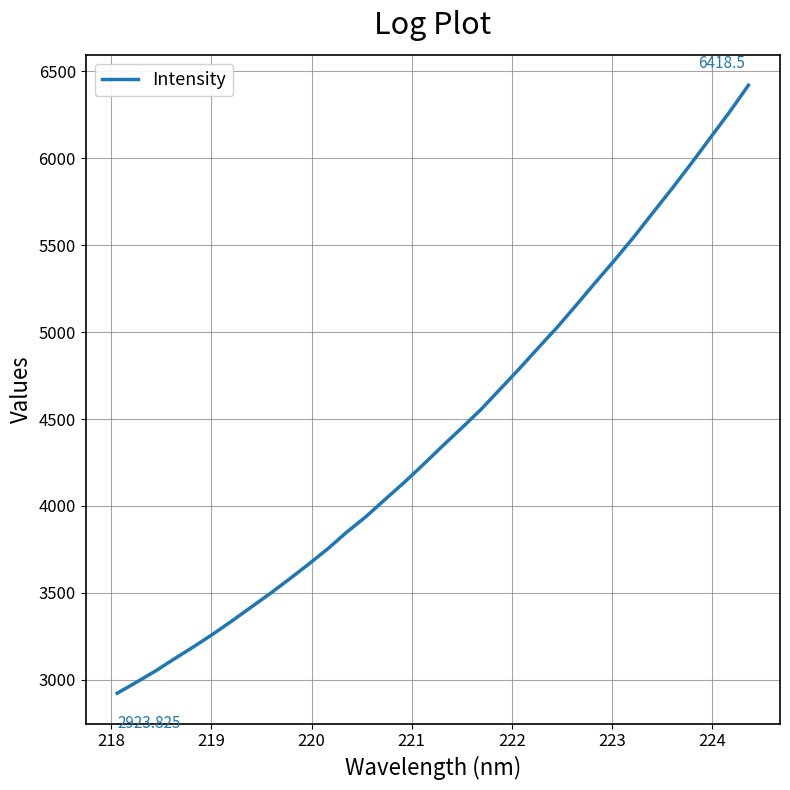

Does the chart have visible grid lines?

Yes